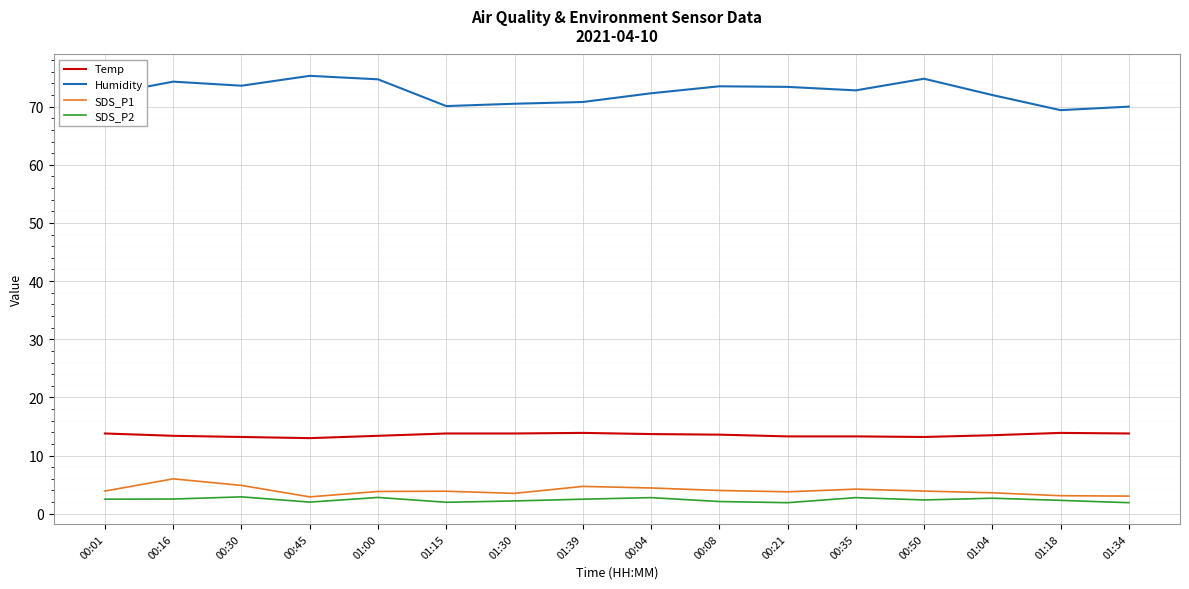

What is the total value across all series at 00:04?

93.2